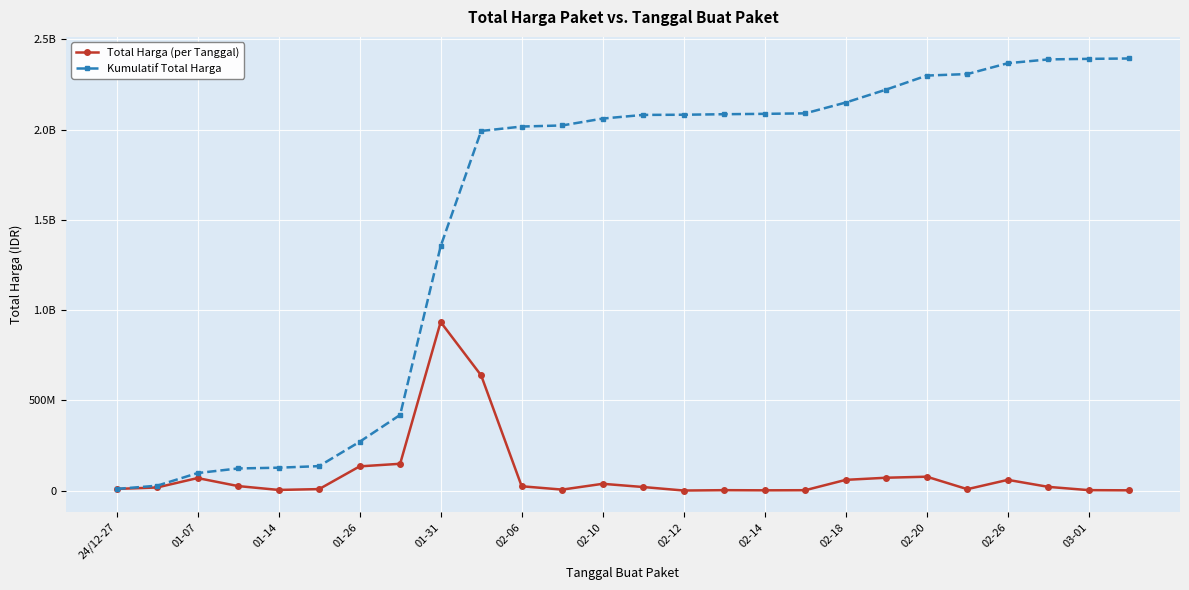

Does the chart have visible grid lines?

Yes